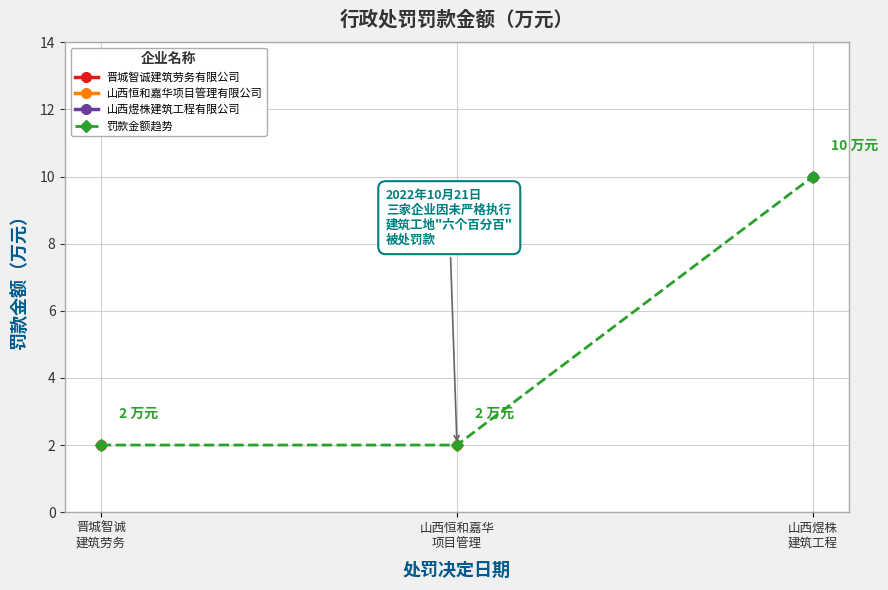

Count the 罚款金额趋势 values in the range 2 to 10.

3